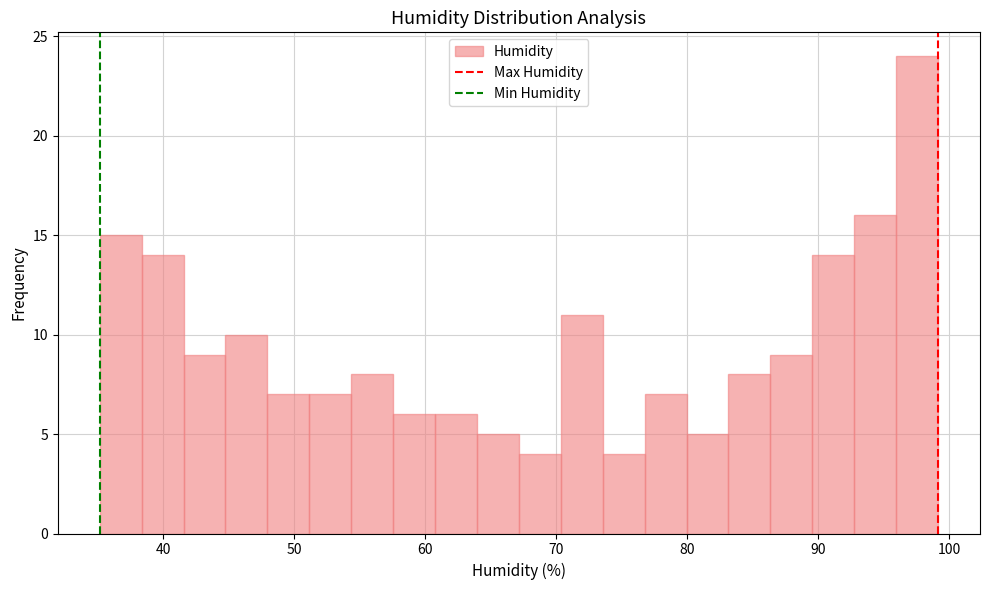

Around what value on the x-axis is the tallest bar? Give the approximate position of its centre, as read against the axis.

98